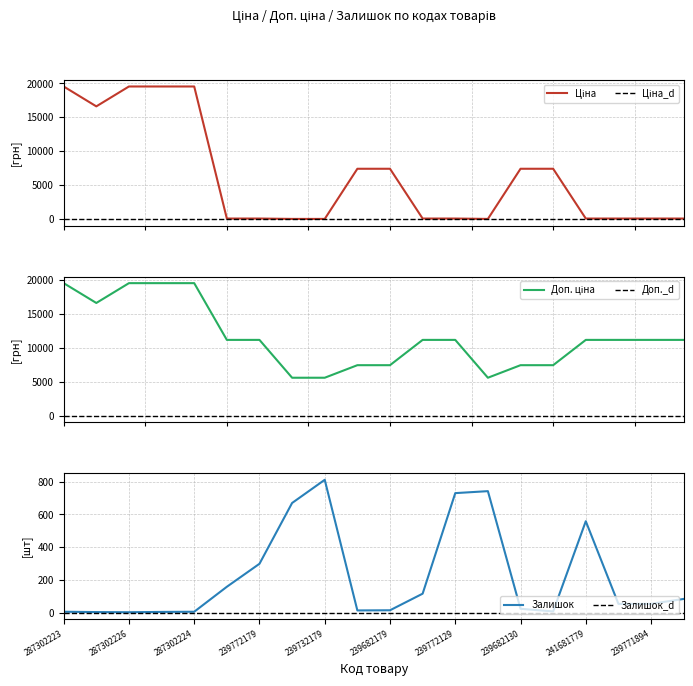

What is the label of the 9th point from the left?

239732179